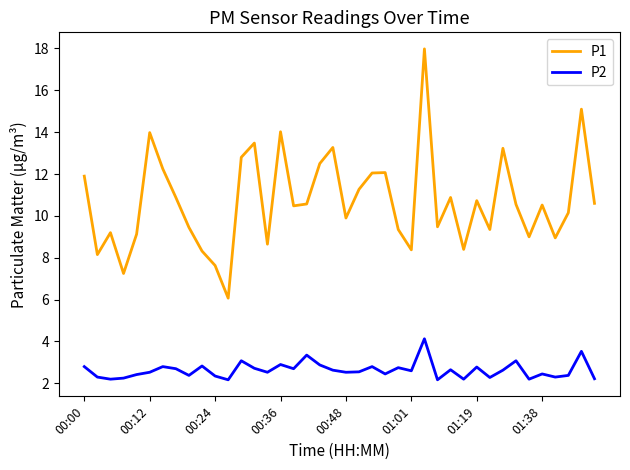

Rank the series by their maximum value, from lowest to highest.

P2, P1